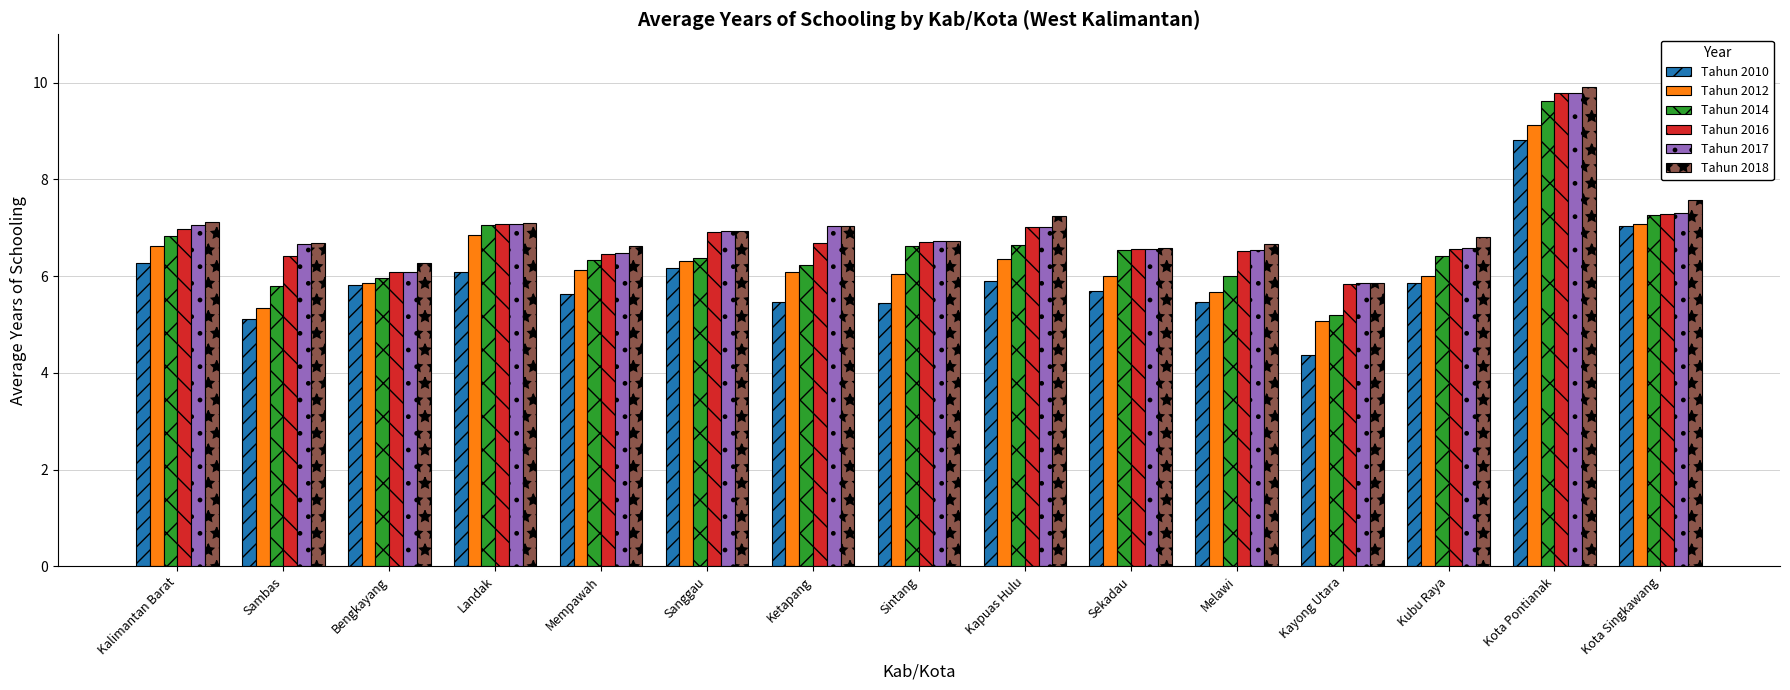

What is the difference between the second highest and minimum values in the Tahun 2012 series?

2.0